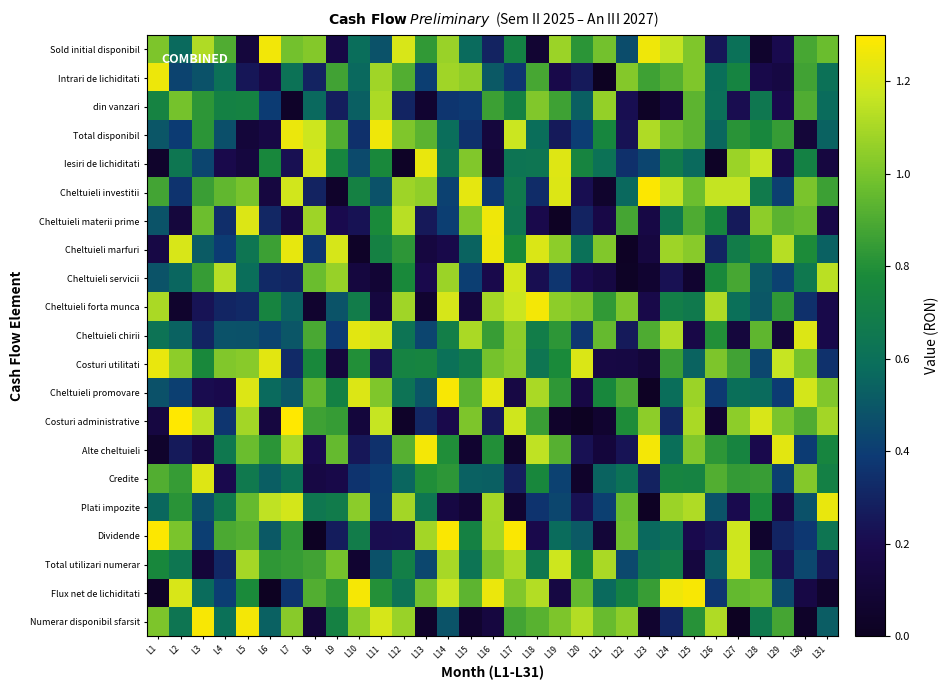

Which has a higher value, L2 or L13?

L13